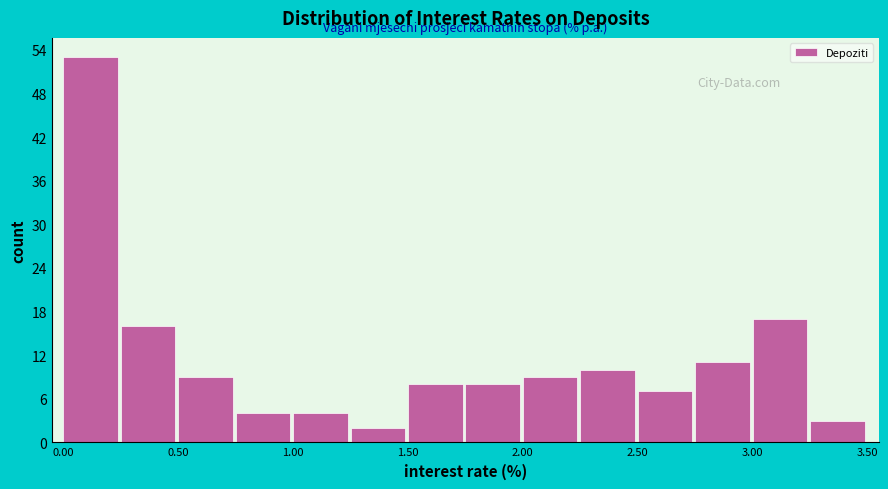

Which range on the x-axis has the tallest bar?

0.00 to 0.25